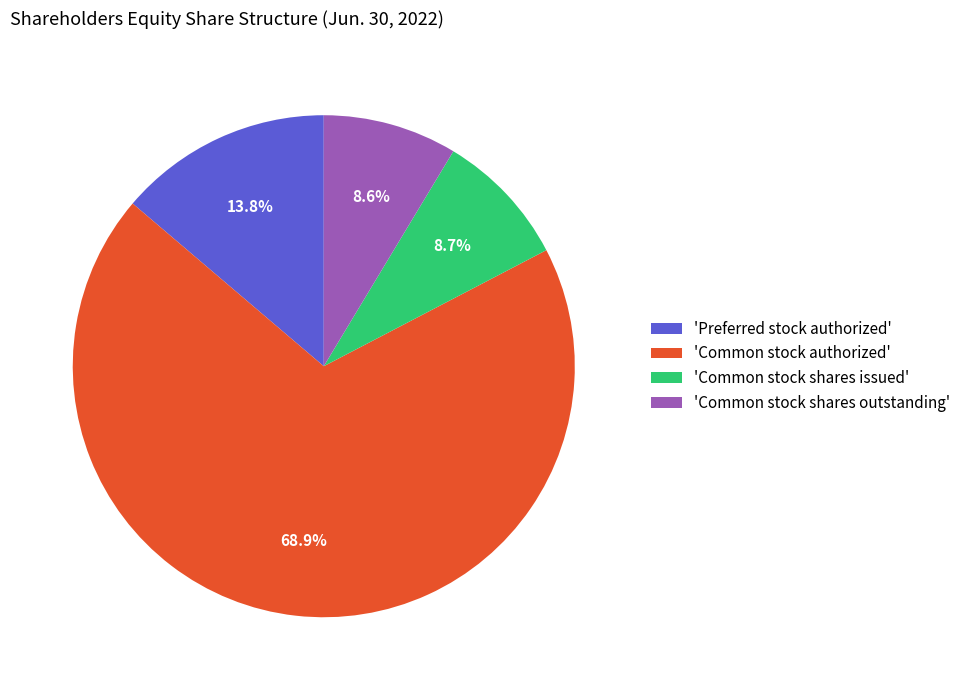

What is the ratio of the value at 'Common stock shares issued' to the value at 'Common stock shares outstanding'?

1.0